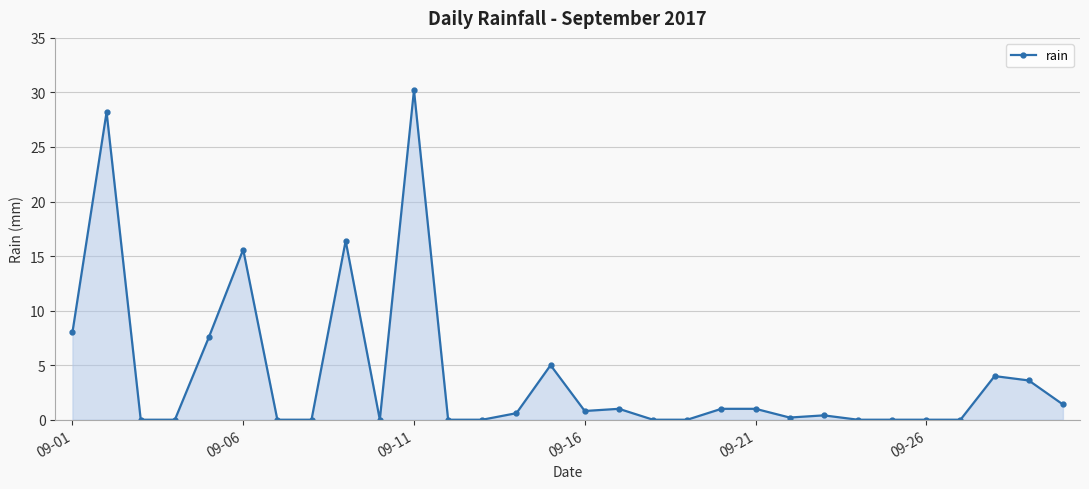

What is the maximum value shown in the chart?

30.2